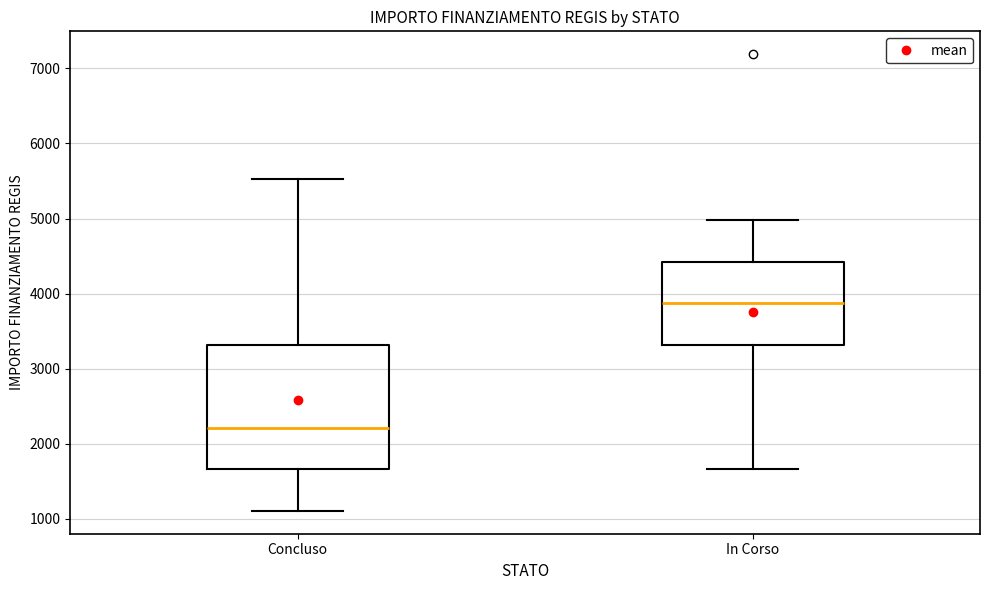

Which box has the lowest median line?

Concluso